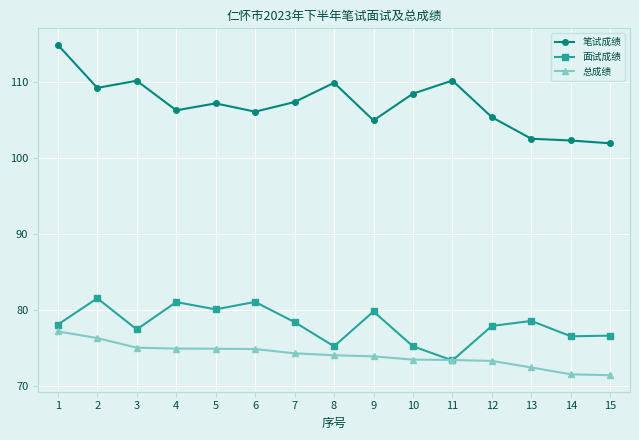

What is the value of the 笔试成绩 point at the 10th from the left?

108.4